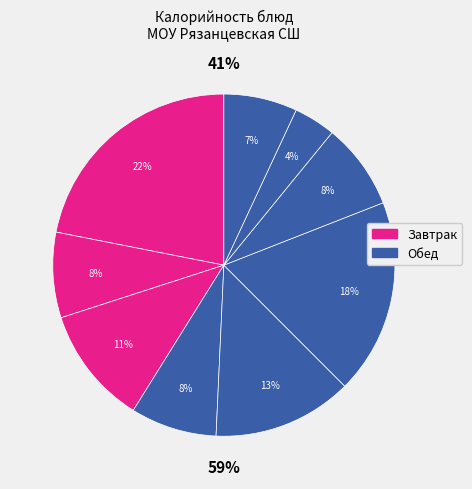

The Каща рисовая с маслом slice represents 22% of the pie. True or false?

True